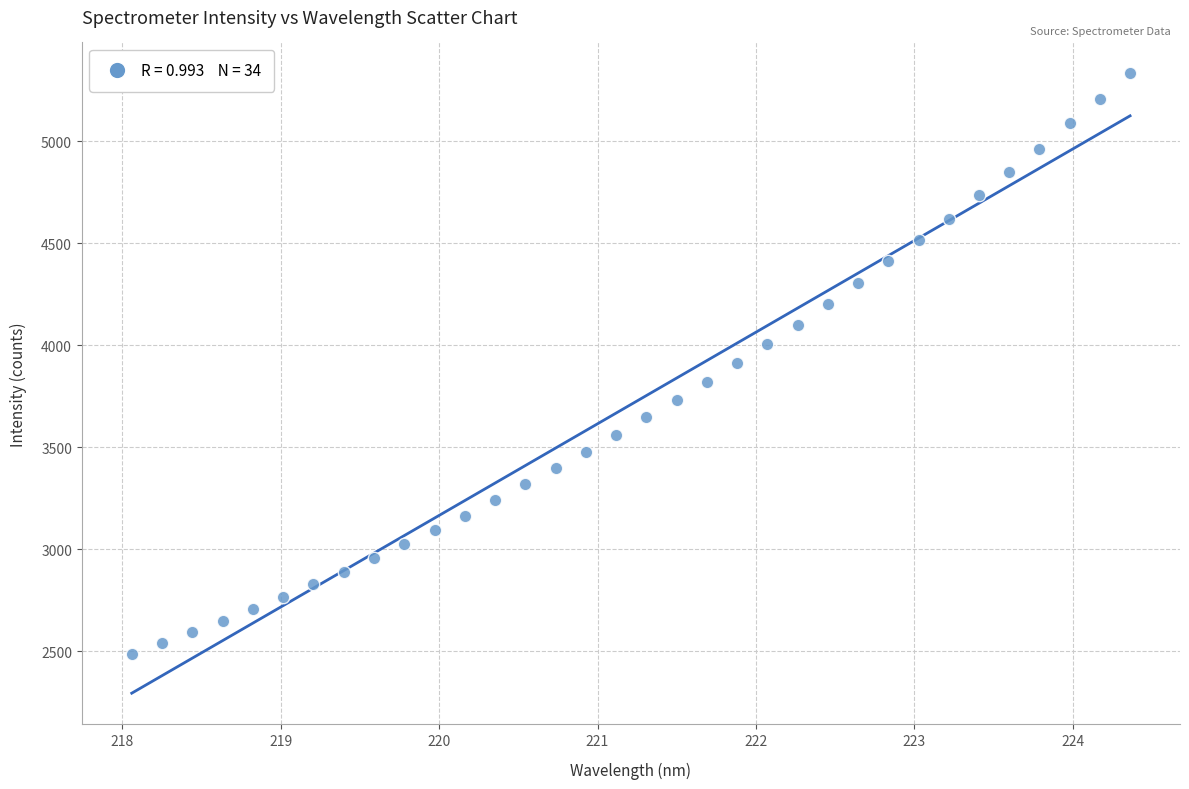

What is the range of X values (max minus min)?

6.3